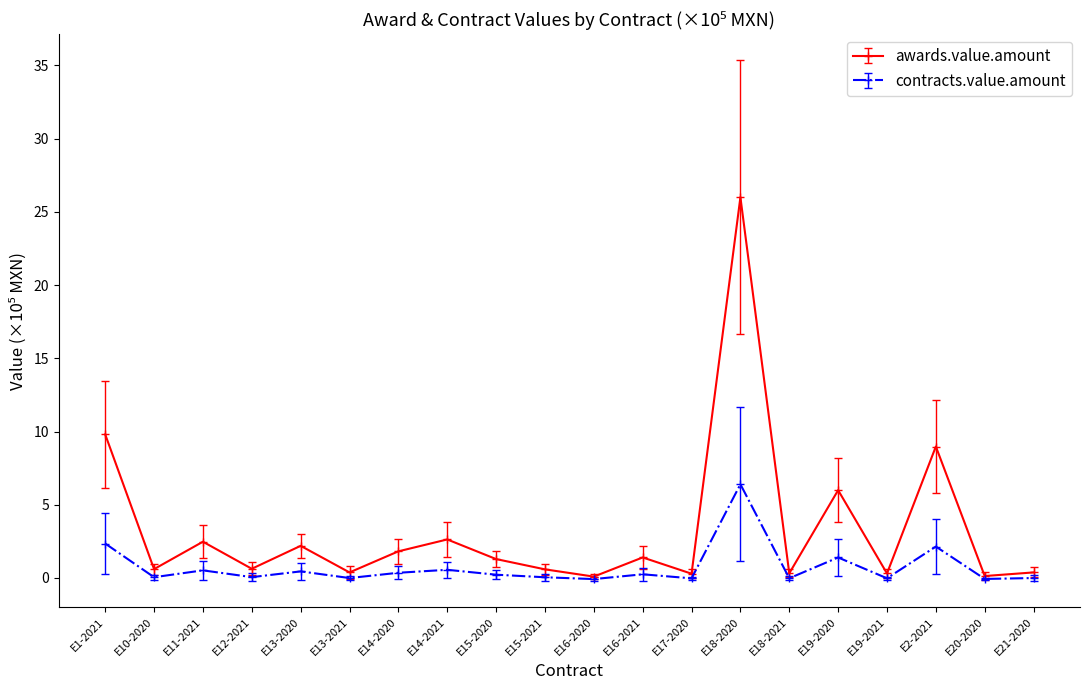

True or false: awards.value.amount has a value of 1.7 at E19-2020.

False